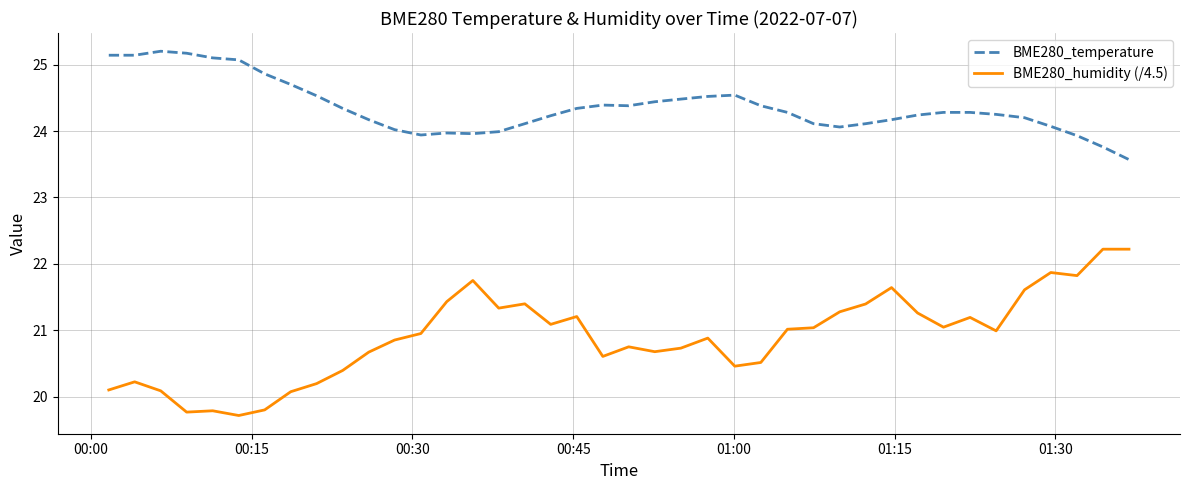

What is the greatest value displayed?

25.2